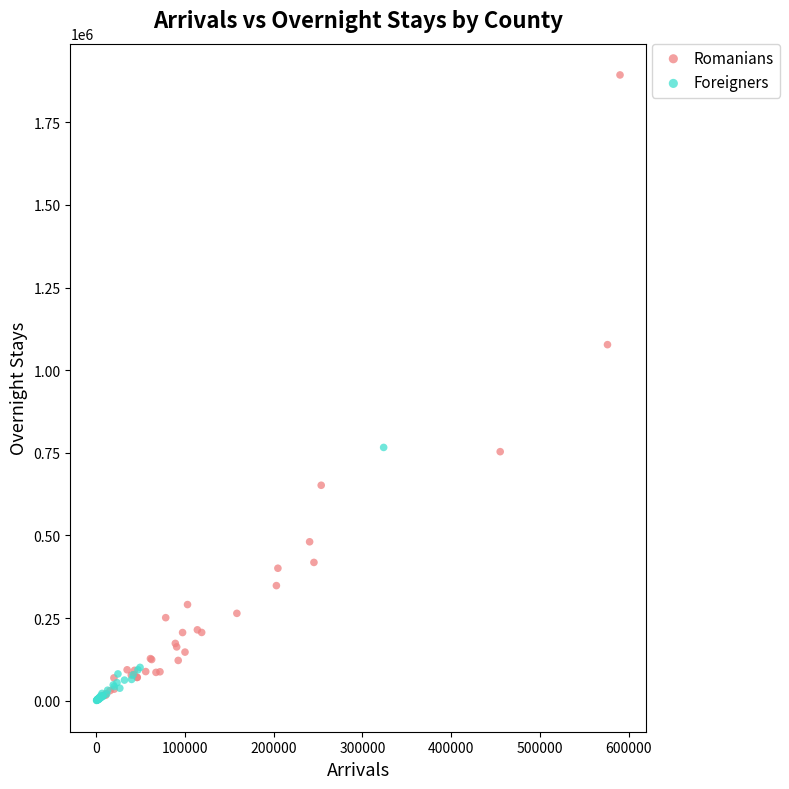

Which series contains the highest Y value?

Romanians